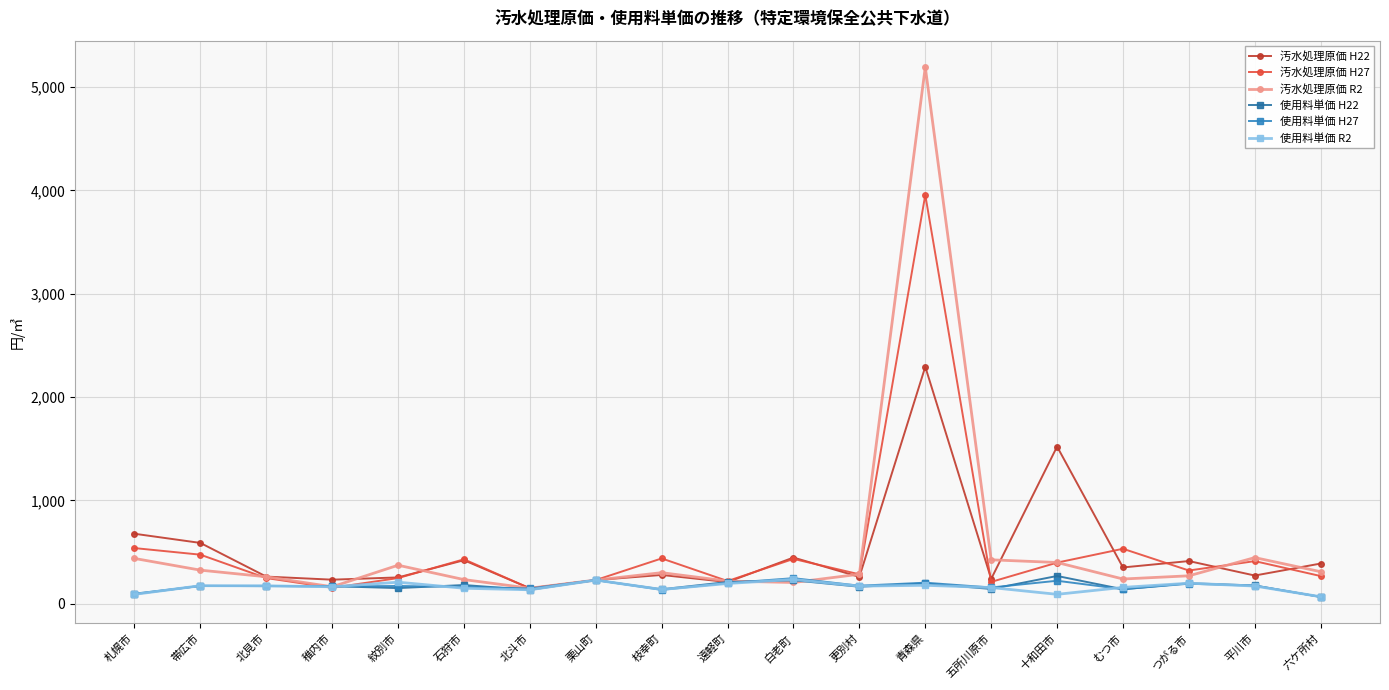

The 汚水処理原価 H22 series shows 2650.7 at 十和田市. True or false?

False